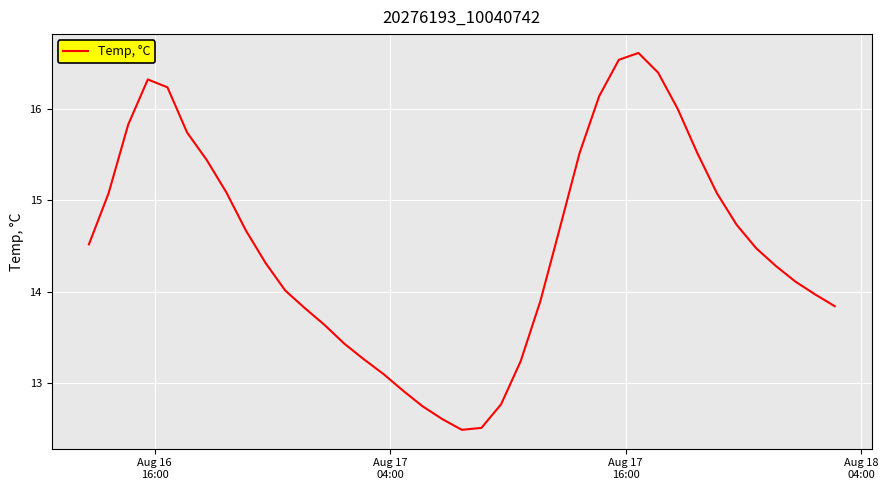

What is the smallest value displayed?

12.5